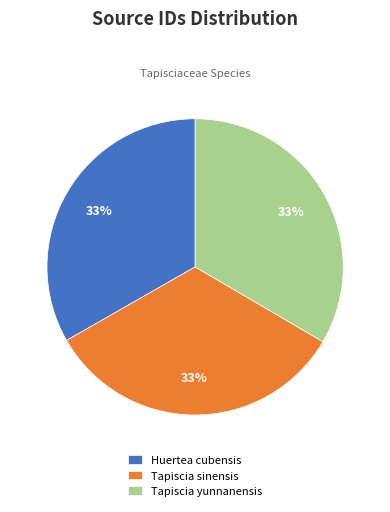

To the nearest percent, what portion does Tapiscia sinensis represent?

33%